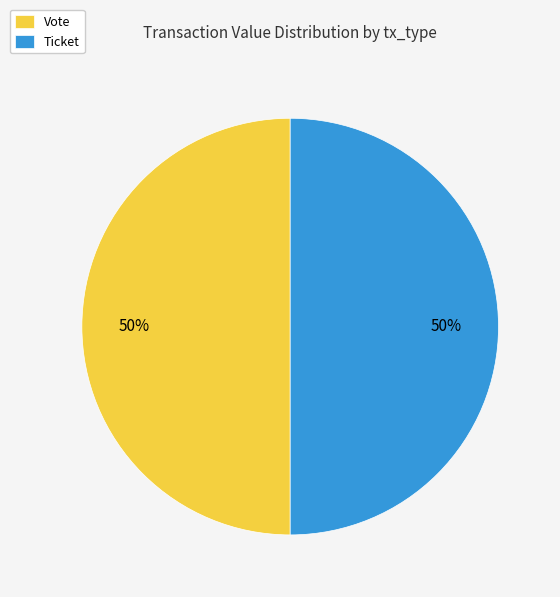

To the nearest percent, what is the combined percentage of Ticket and Vote?

100%